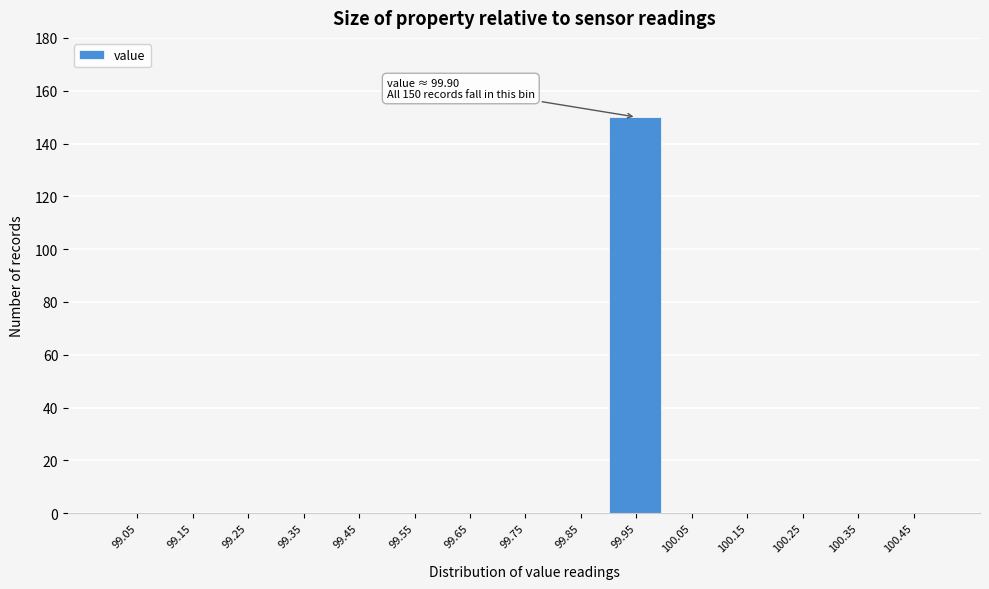

Which range on the x-axis has the tallest bar?

99.9 to 100.0